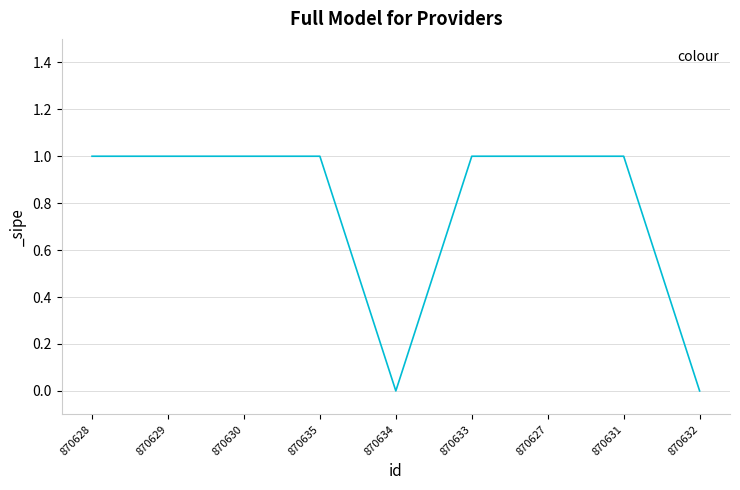

The chart shows a value of 1 at 870629. True or false?

True